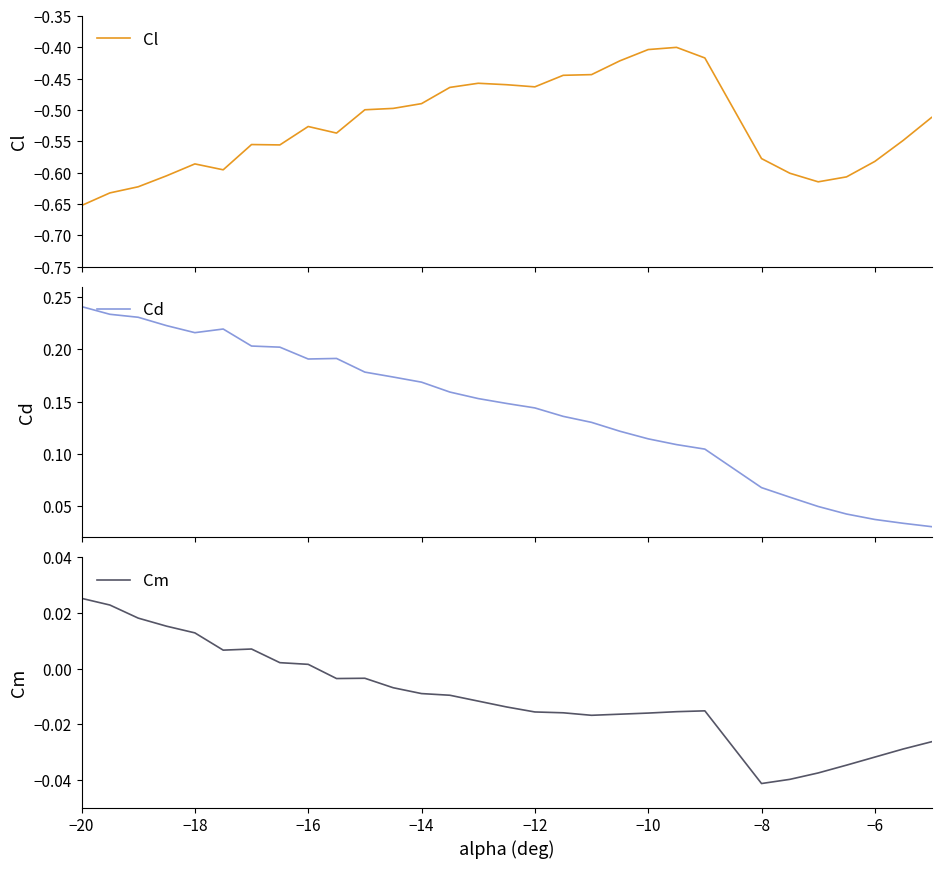

The Cm series shows -0.1 at −8. True or false?

False